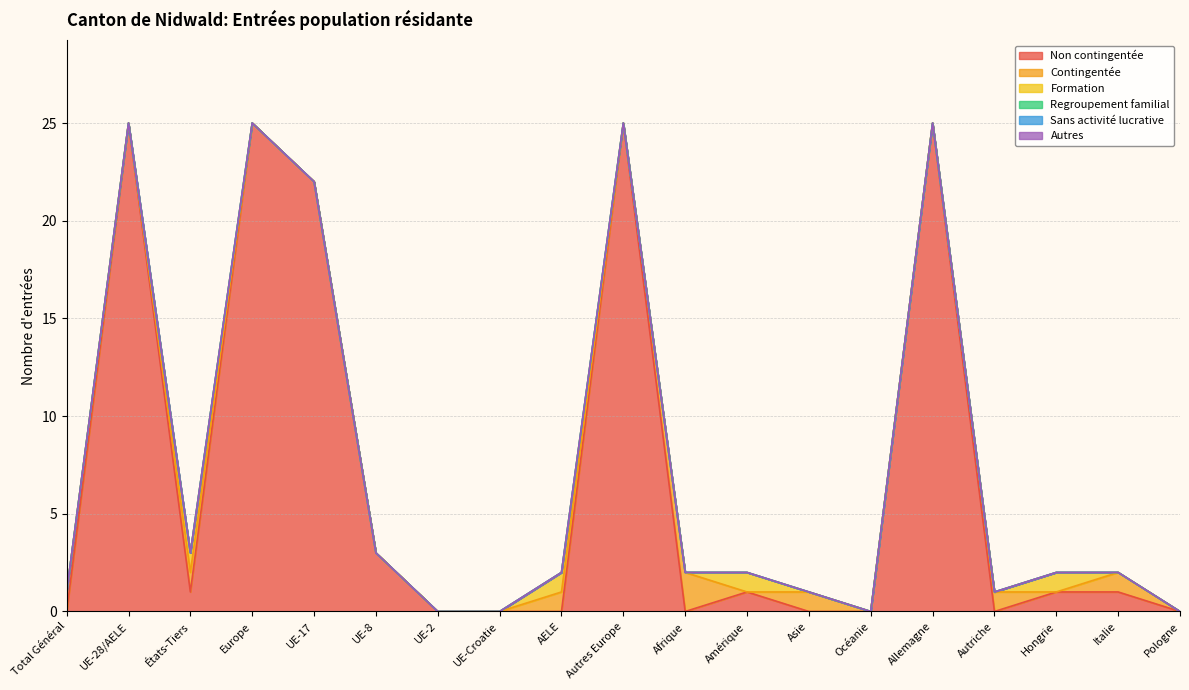

Count the number of categories in the chart.

19